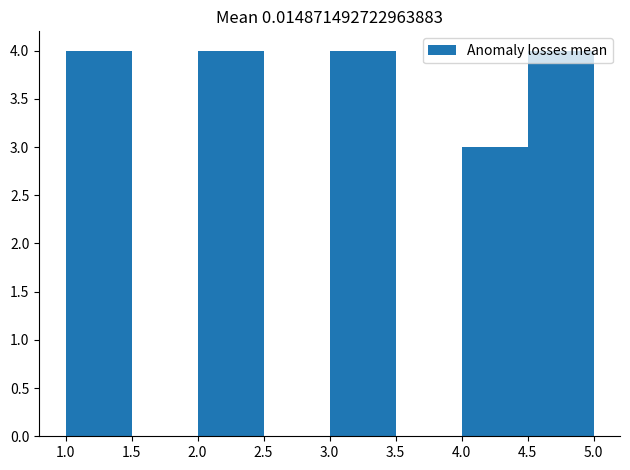

How tall is the bar that spans 4.0 to 4.5 on the x-axis? The values are not printed on the chart, so give them approximately, as read against the axis.

3